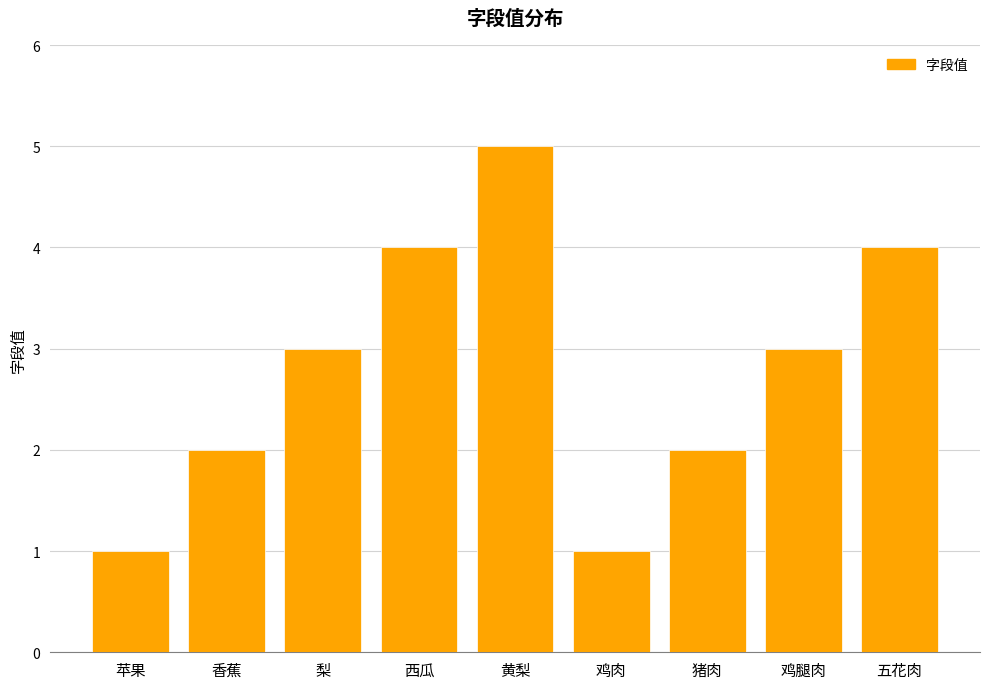

What position from the right is 五花肉?

1